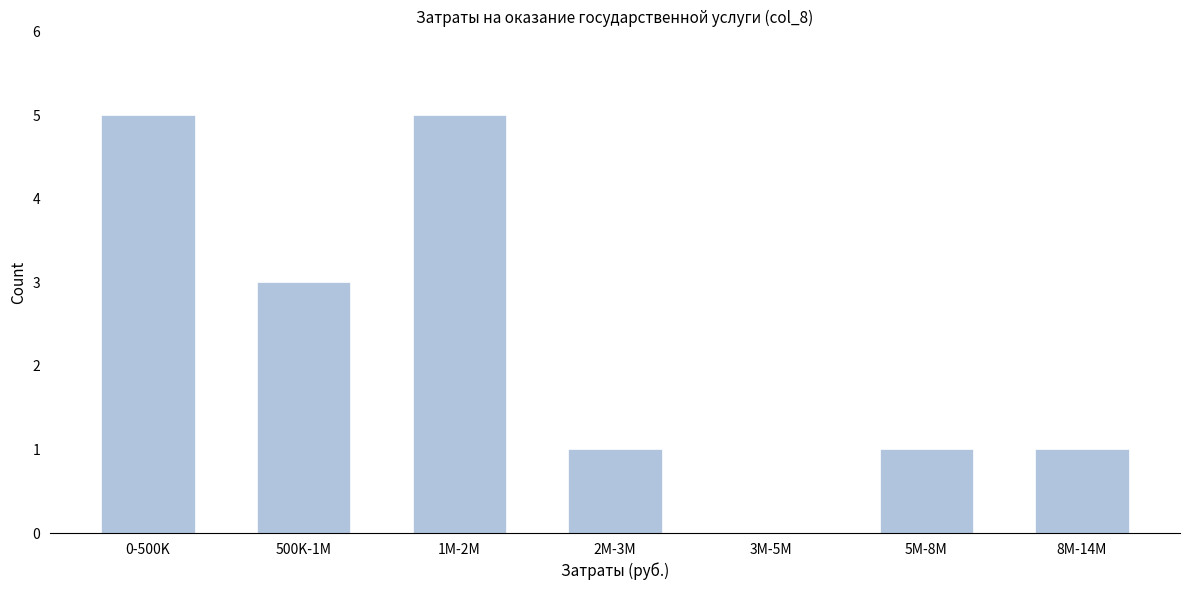

Reading left to right, transcribe all the data shown in this chart.

0-500K=5	500K-1M=3	1M-2M=5	2M-3M=1	3M-5M=0	5M-8M=1	8M-14M=1